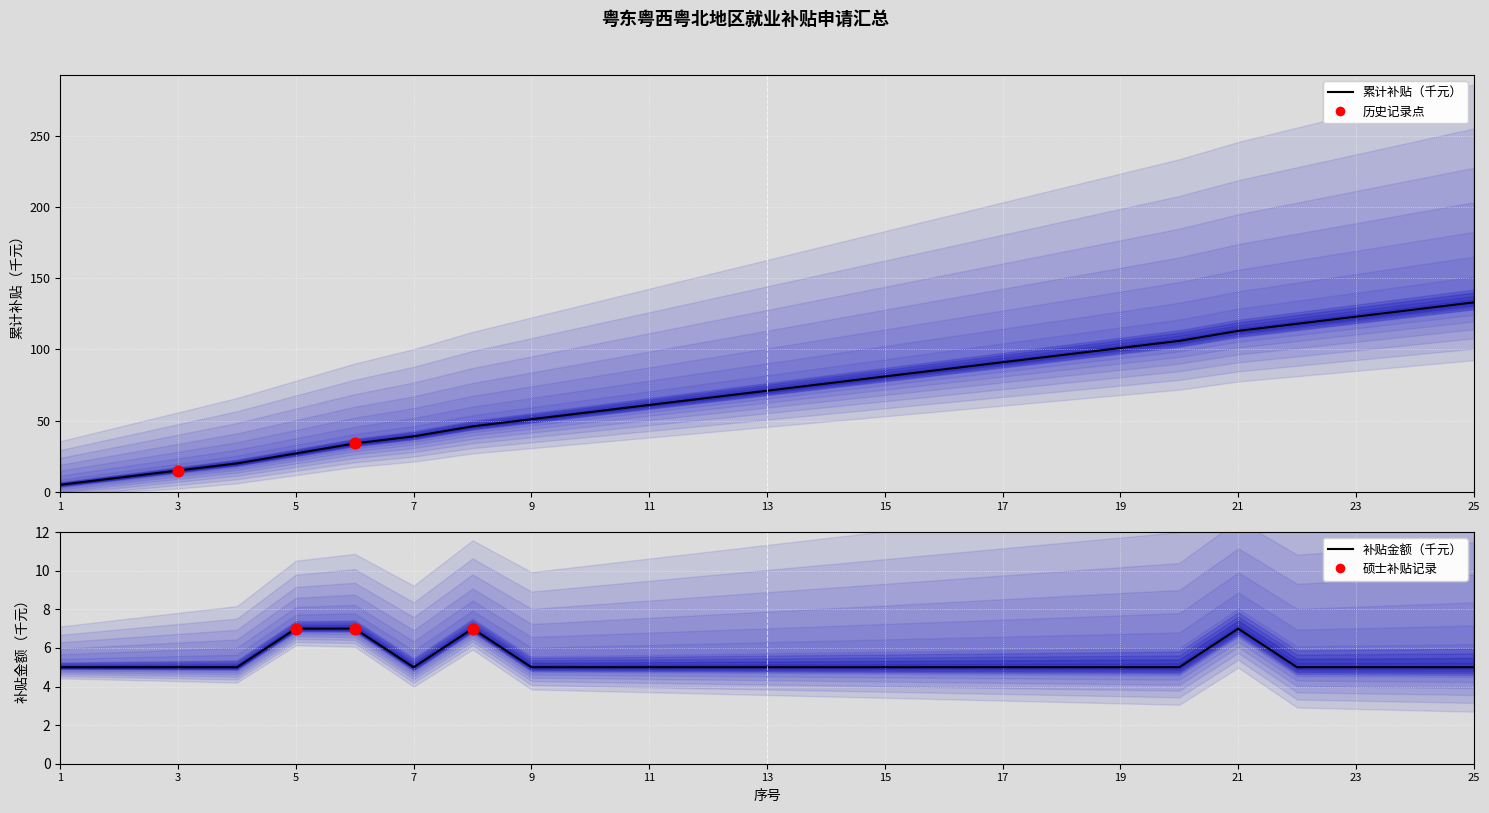

What is the ratio of the value at 7 to the value at 6?

0.7